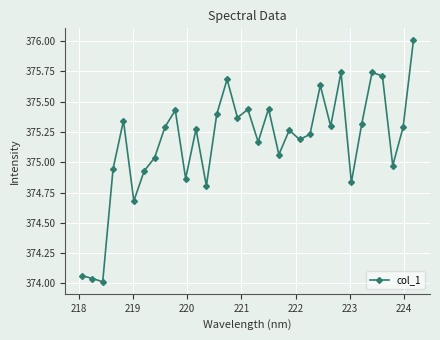

How many points are higher than both their immediate neighbors (excluding endpoints)?

10